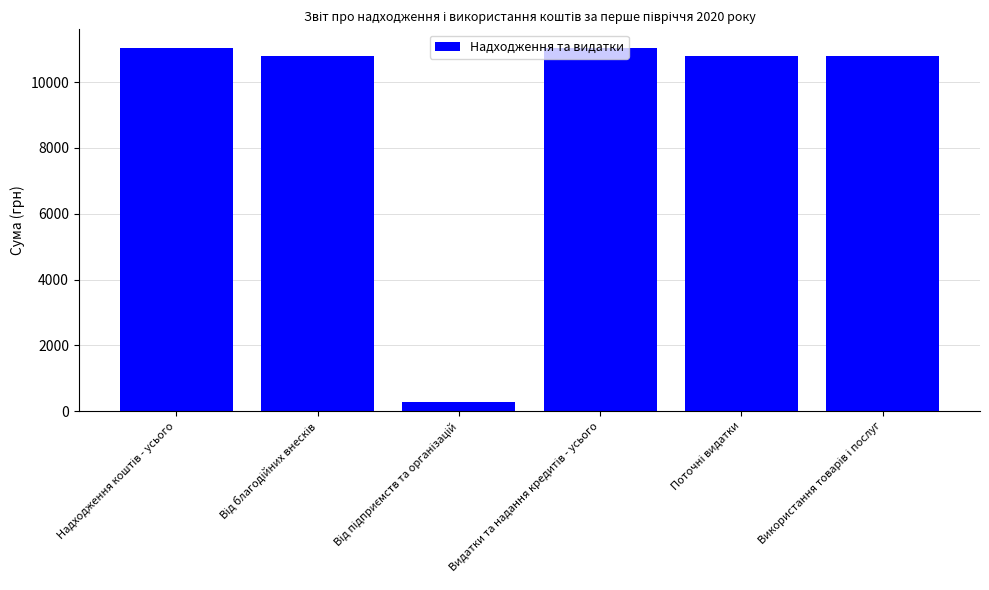

How many bars are there in total?

6